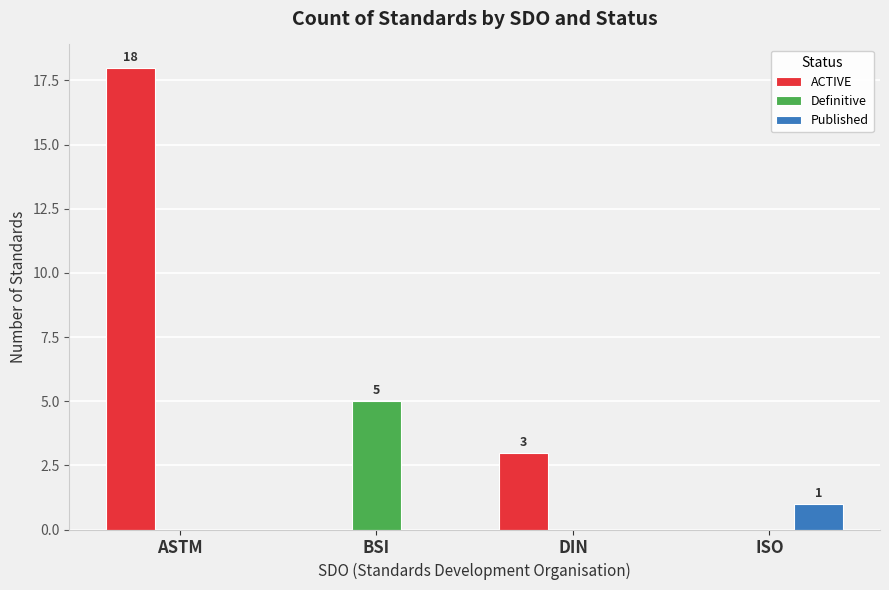

Reading left to right, transcribe all the data shown in this chart.

ACTIVE: ASTM=18	BSI=0	DIN=3	ISO=0
Definitive: ASTM=0	BSI=5	DIN=0	ISO=0
Published: ASTM=0	BSI=0	DIN=0	ISO=1